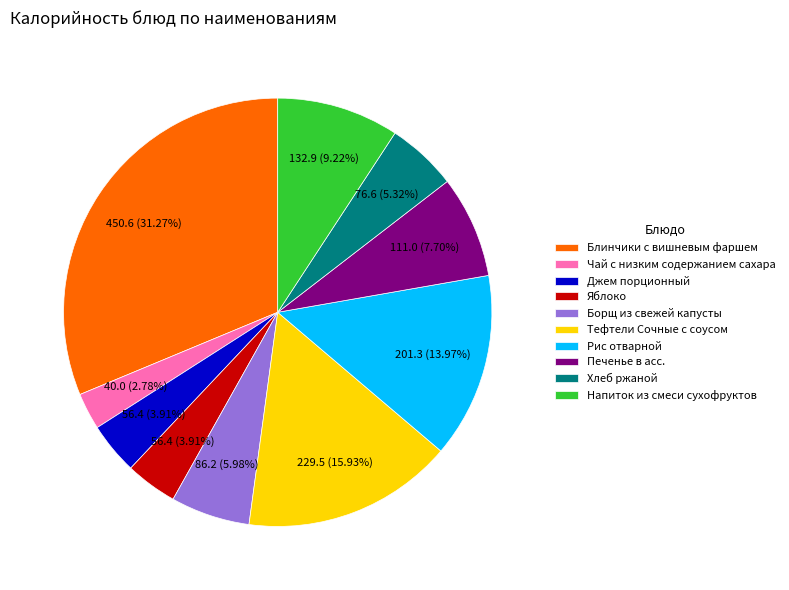

The Напиток из смеси сухофруктов slice represents 23% of the pie. True or false?

False